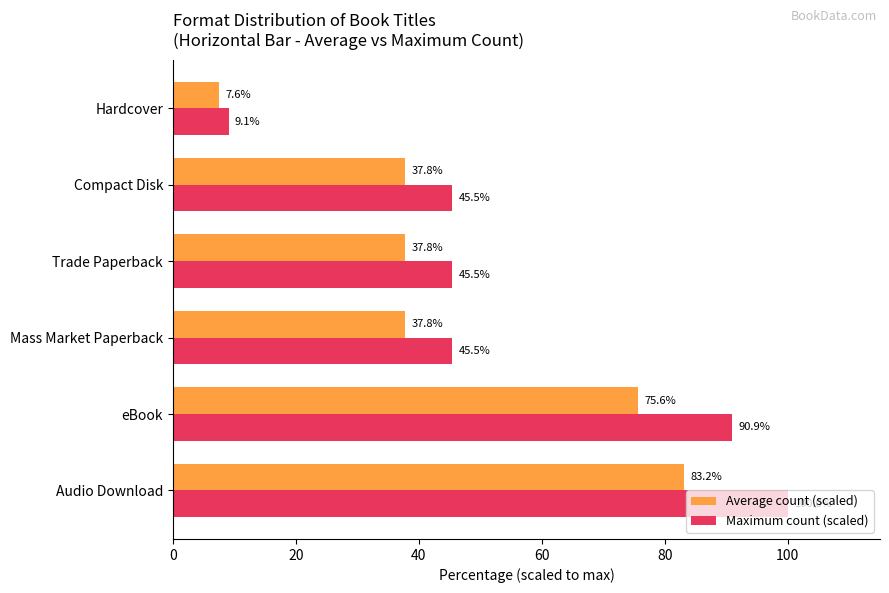

Which series has the largest range (max minus min)?

Maximum count (scaled)